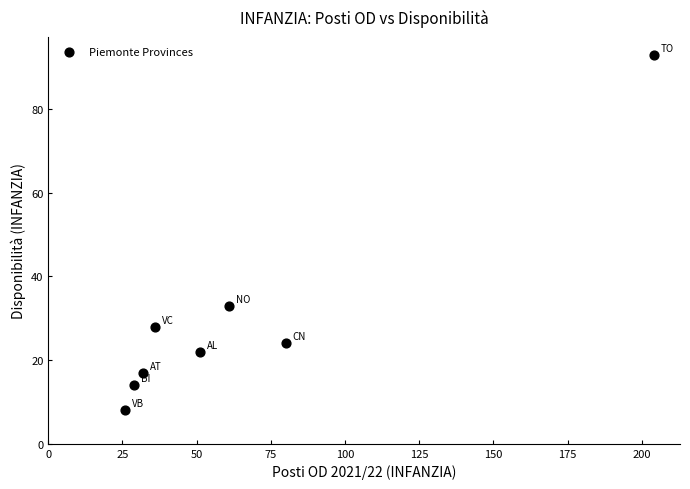

What Y value in the scatter plot is closest to 50?

33